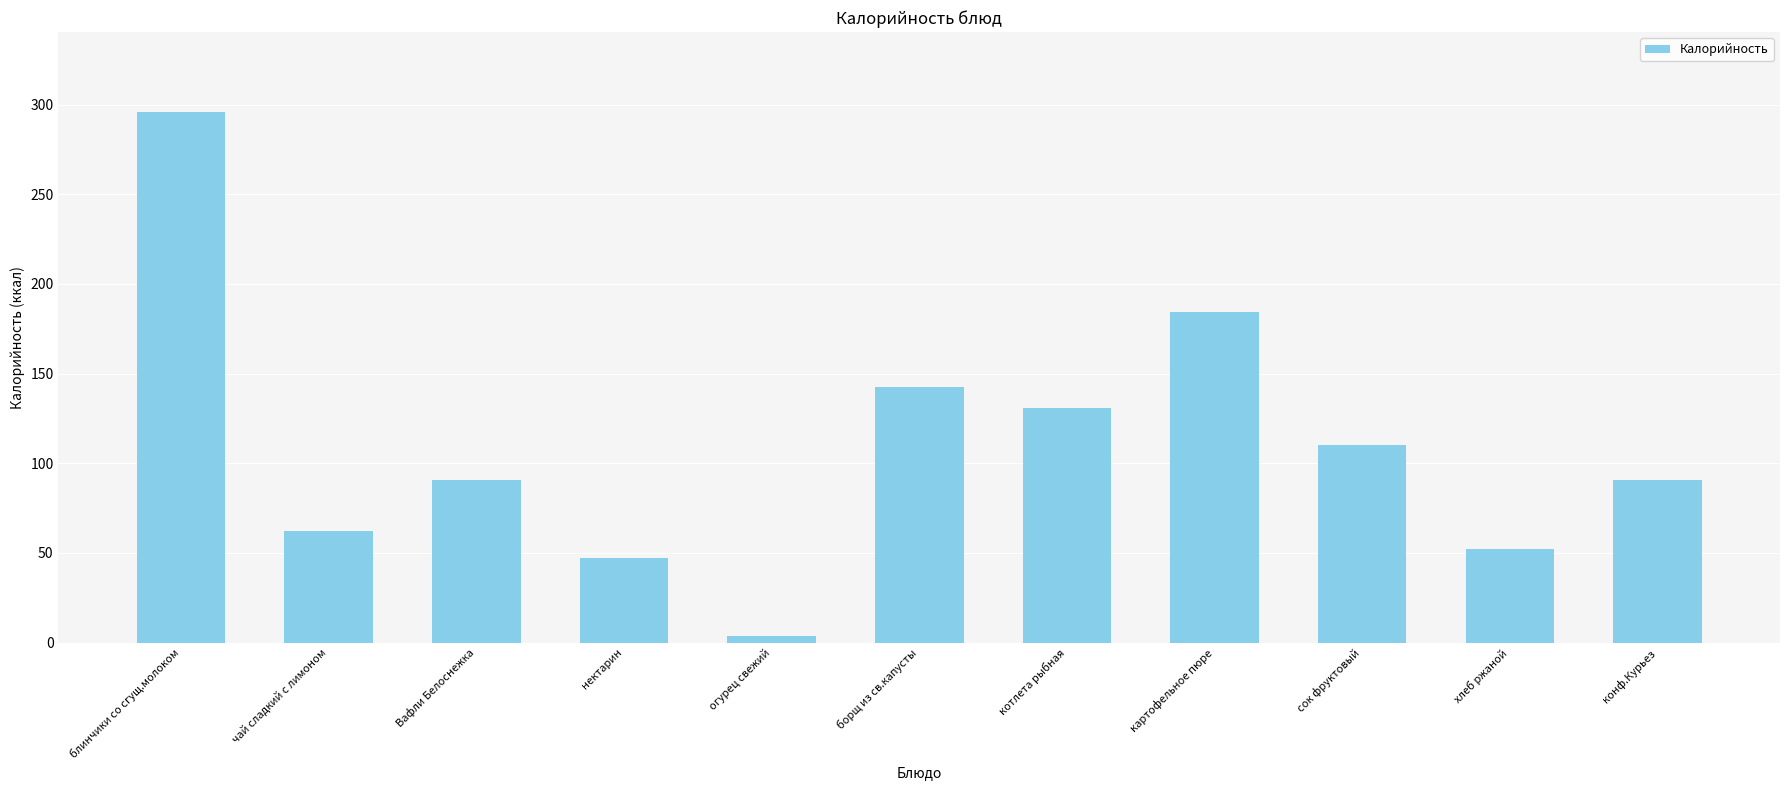

What is the average value?

110.0